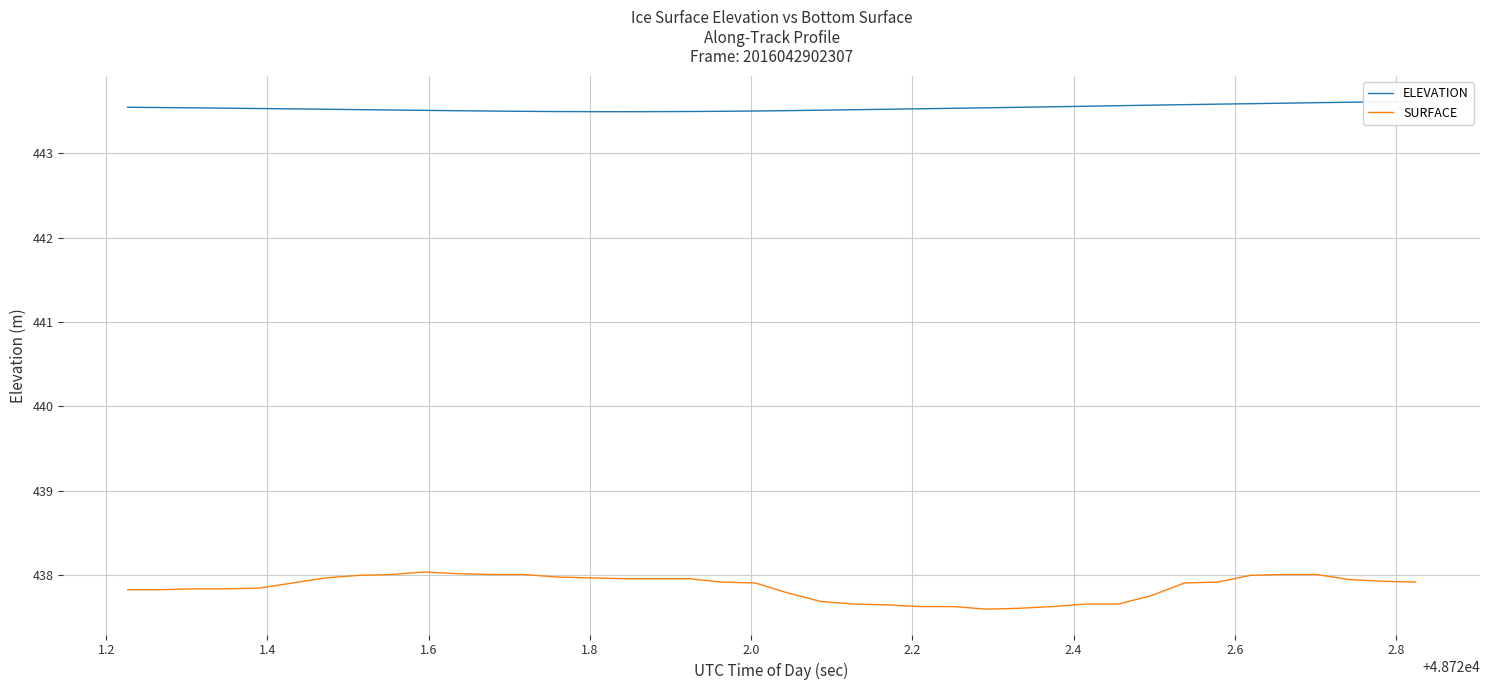

Which series has the widest spread of values?

SURFACE